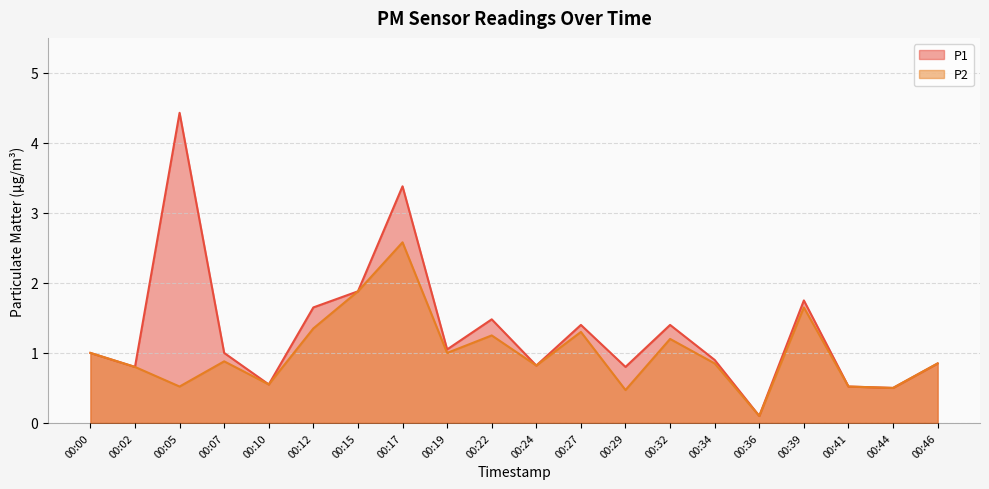

What is the approximate value of P2 at 00:15?

1.9